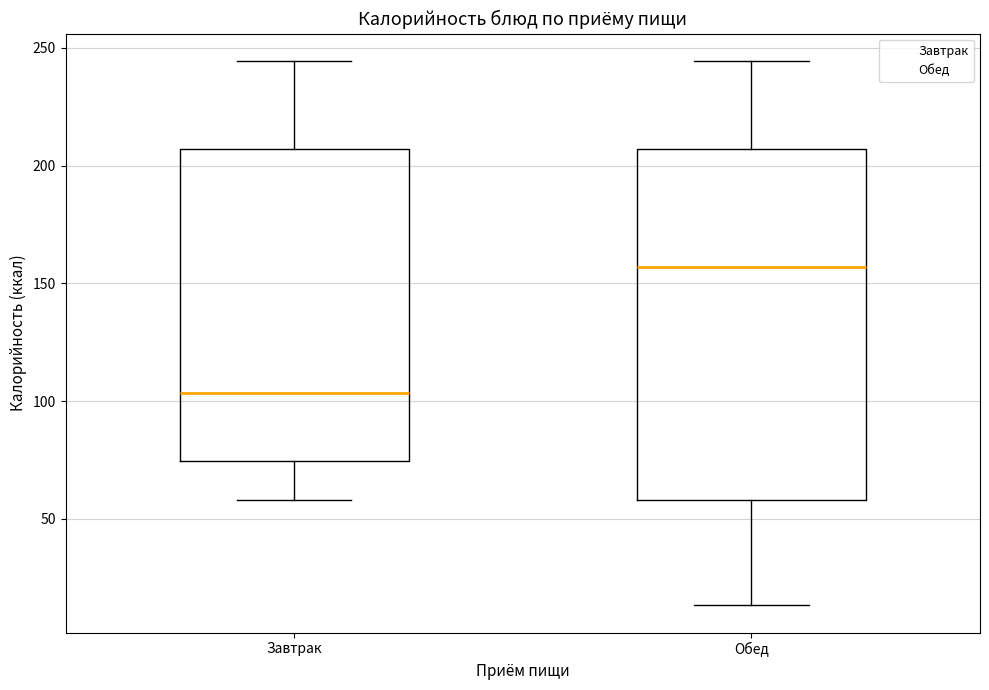

Reading left to right, read every box against the y-axis: the position of its median line, the range the box covers, and the ends of its whiskers. The values are not printed on the chart, so give them approximately, as read against the axis.

Завтрак: median 105, box 75 to 205, whiskers 60 to 245
Обед: median 155, box 60 to 205, whiskers 15 to 245